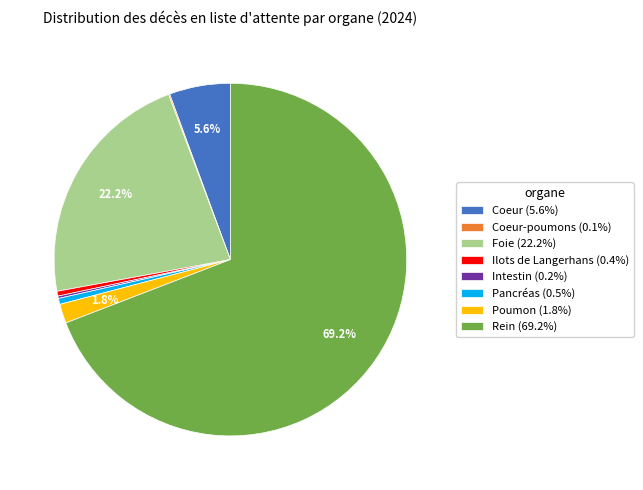

Does any single category account for the majority?

Yes